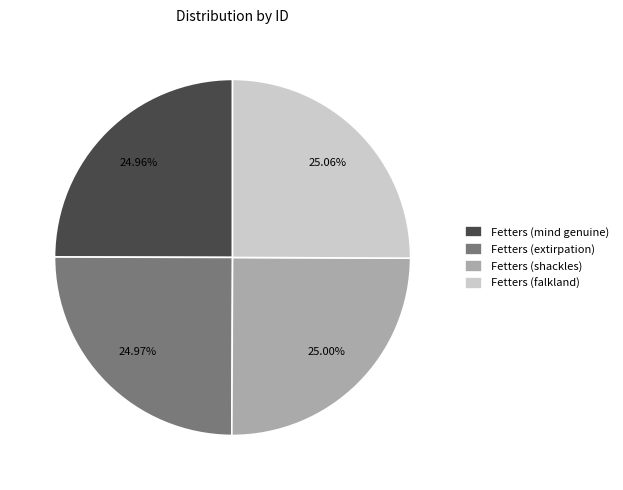

Approximately how many times larger is the value at Fetters (falkland) compared to Fetters (shackles)?

1.0